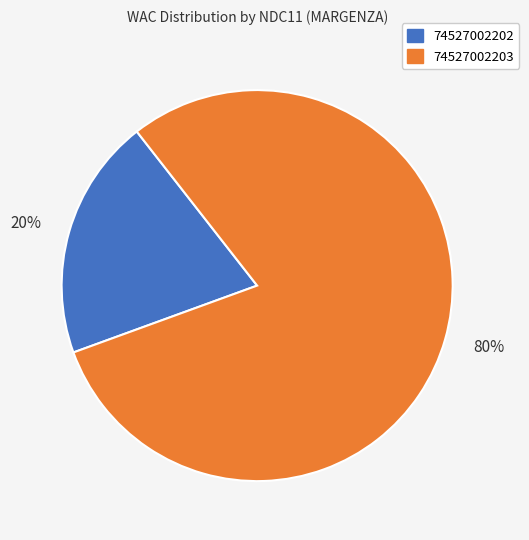

Which category accounts for the majority?

80%